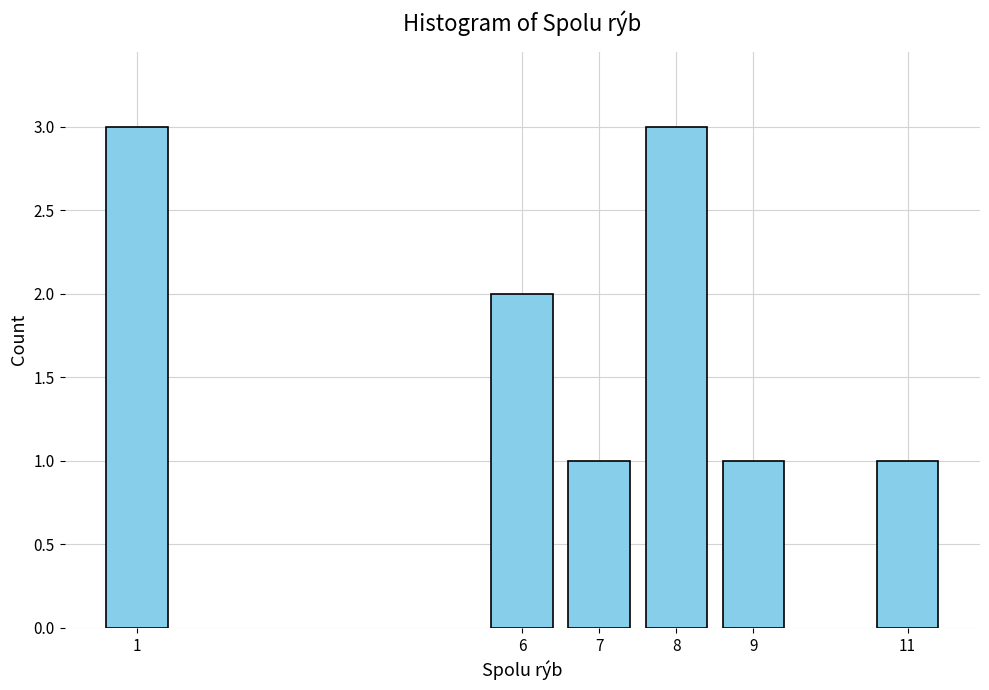

Reading right to left, extract all data points from this chart.

11=1	9=1	8=3	7=1	6=2	1=3